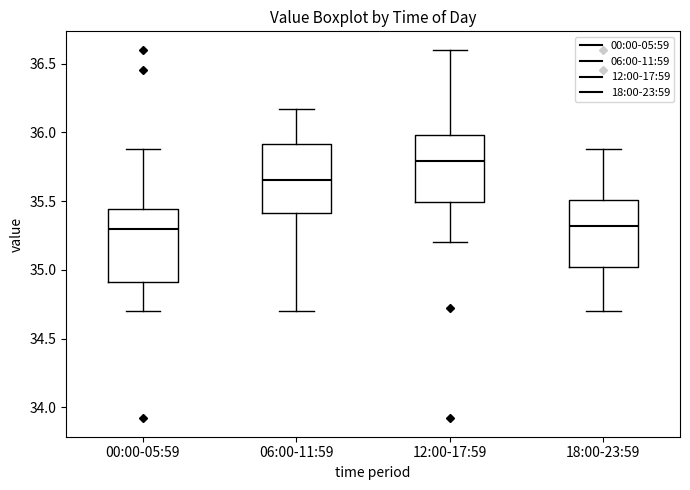

Where does the upper whisker of the box for 18:00-23:59 end on the y-axis? The values are not printed on the chart, so give them approximately, as read against the axis.

35.90